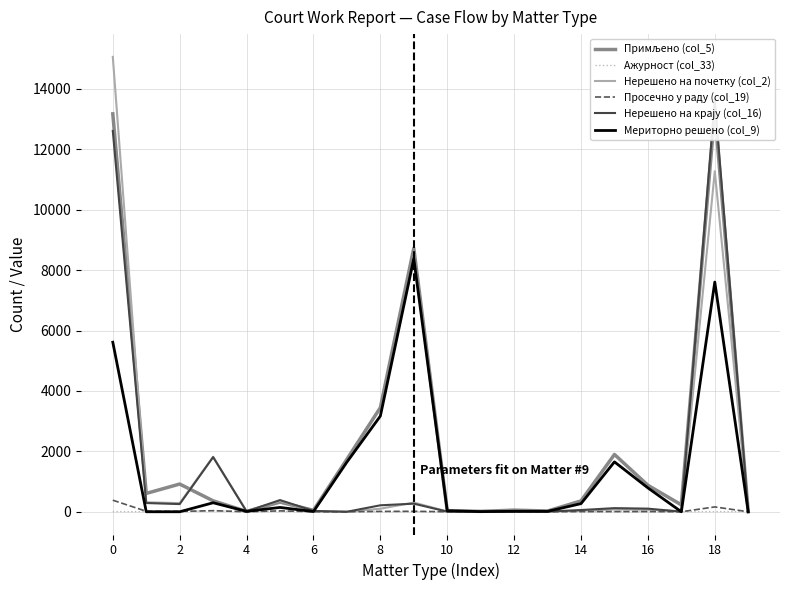

What is the label of the 13th point from the left?

12